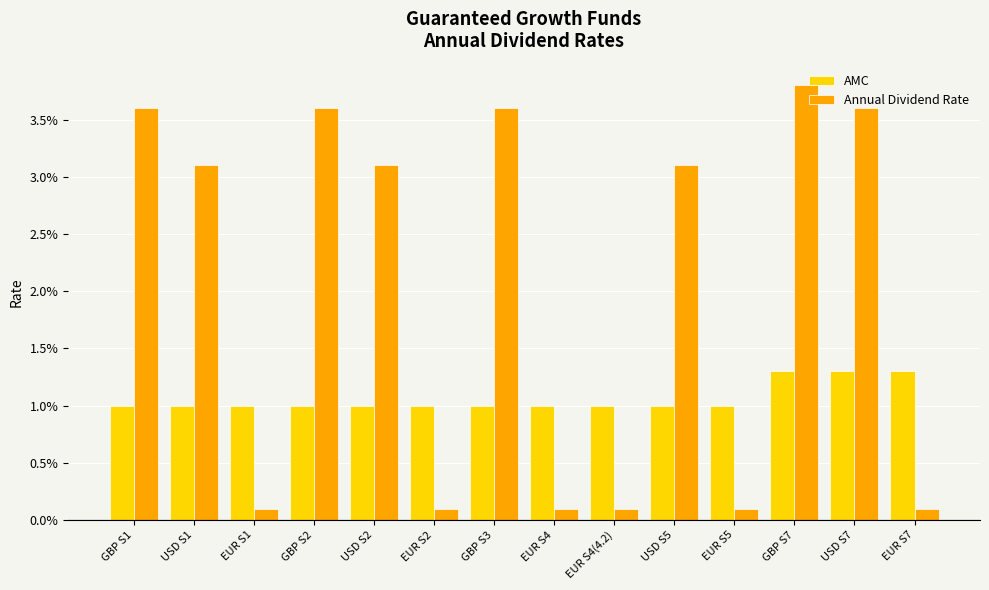

Reading left to right, list all the values displayed in this chart.

AMC: GBP S1=0.0	USD S1=0.0	EUR S1=0.0	GBP S2=0.0	USD S2=0.0	EUR S2=0.0	GBP S3=0.0	EUR S4=0.0	EUR S4(4.2)=0.0	USD S5=0.0	EUR S5=0.0	GBP S7=0.0	USD S7=0.0	EUR S7=0.0
Annual Dividend Rate: GBP S1=0.0	USD S1=0.0	EUR S1=0.0	GBP S2=0.0	USD S2=0.0	EUR S2=0.0	GBP S3=0.0	EUR S4=0.0	EUR S4(4.2)=0.0	USD S5=0.0	EUR S5=0.0	GBP S7=0.0	USD S7=0.0	EUR S7=0.0